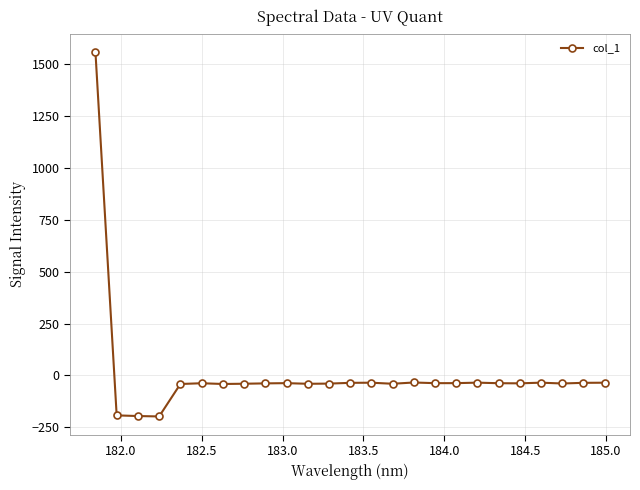

How many lines are shown in the chart?

1